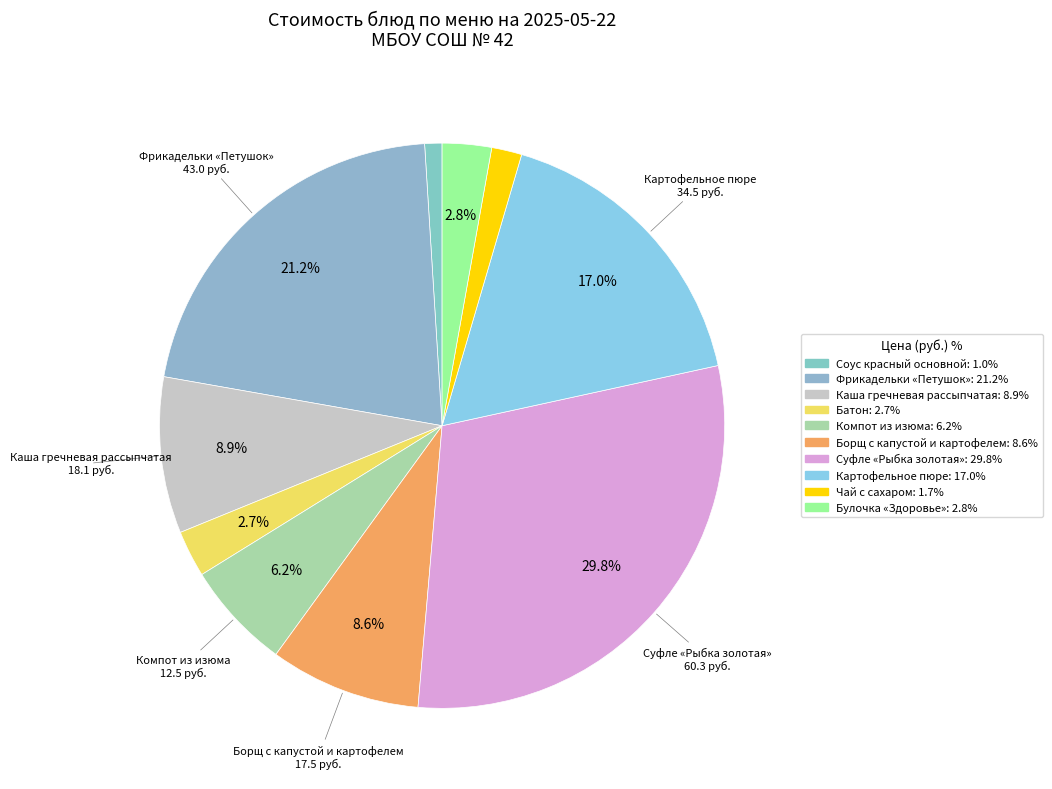

How many slices are in this pie chart?

10